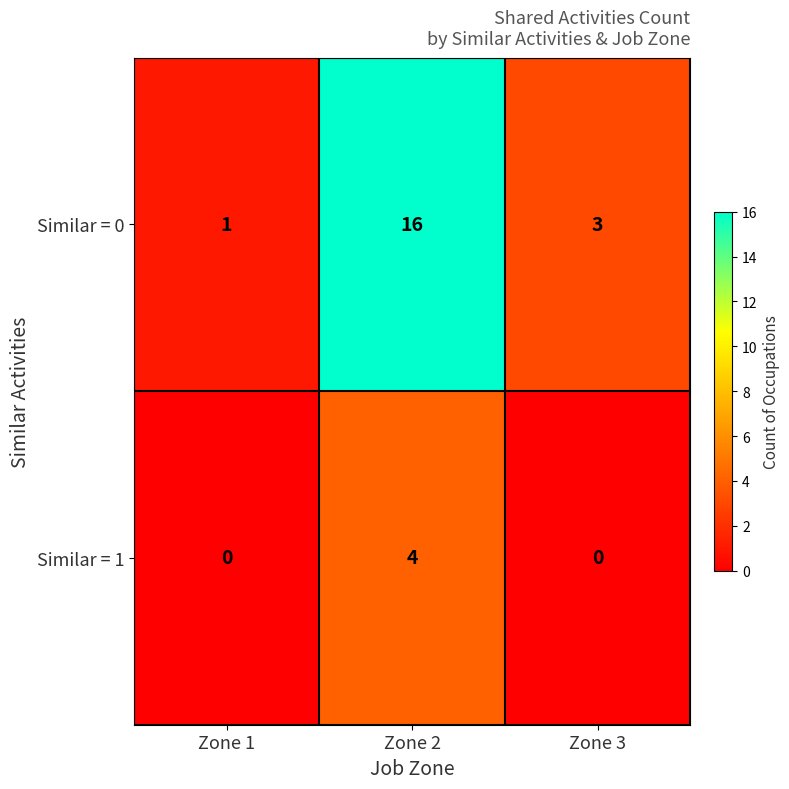

What is the total value across all series at Zone 1?

1